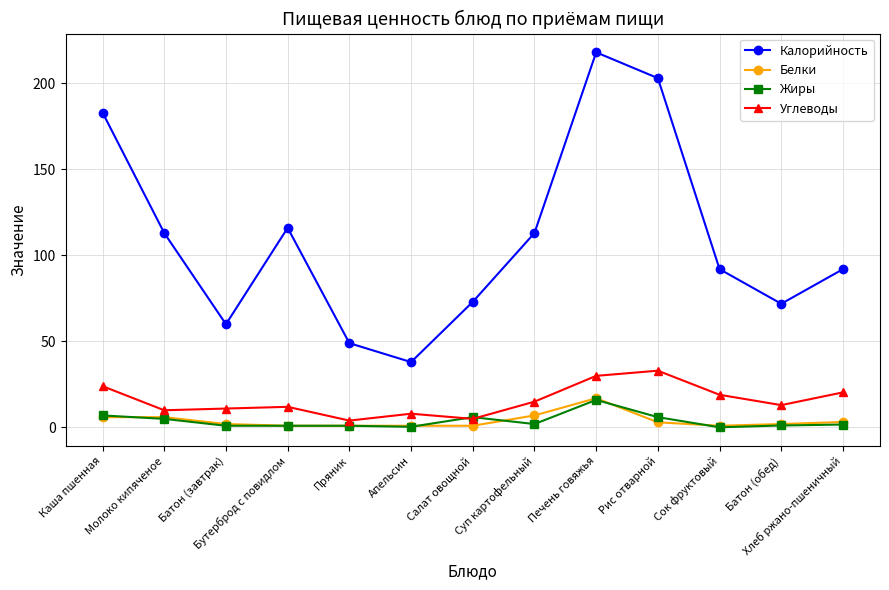

What is the average value of the Белки series?

3.9